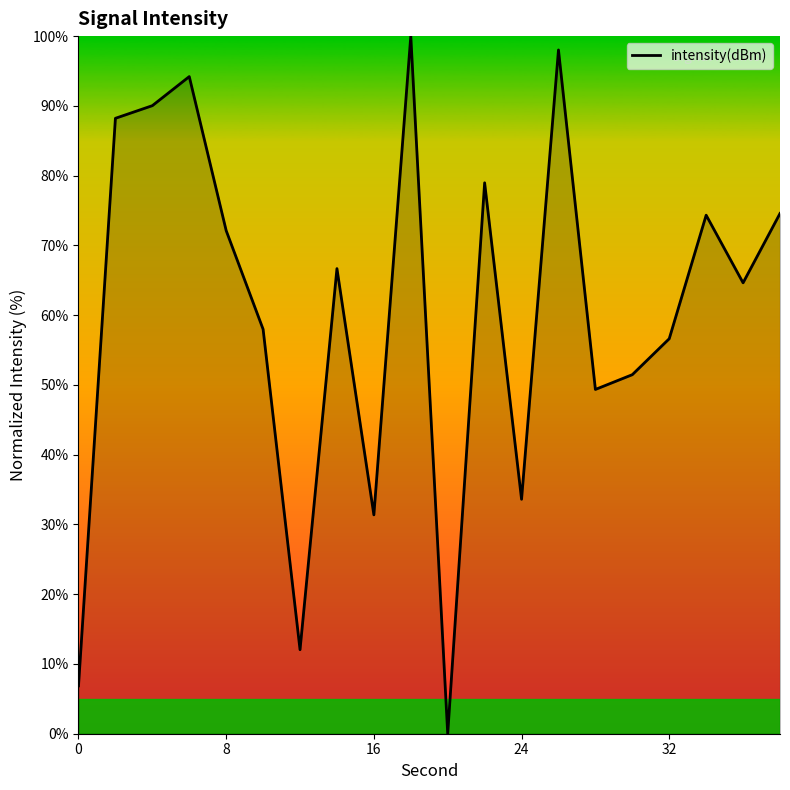

What is the maximum value shown in the chart?

100.0